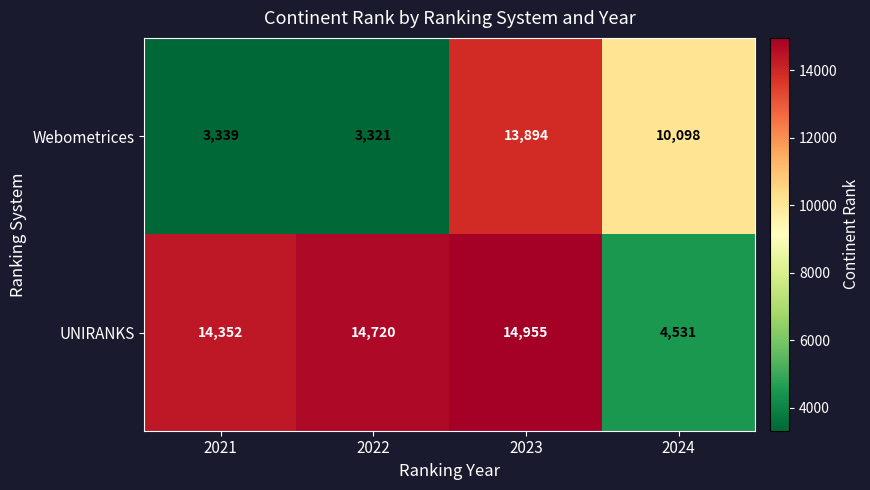

Reading right to left, what are all the values shown in this chart?

Webometrices: 2024=10098	2023=13894	2022=3321	2021=3339
UNIRANKS: 2024=4531	2023=14955	2022=14720	2021=14352